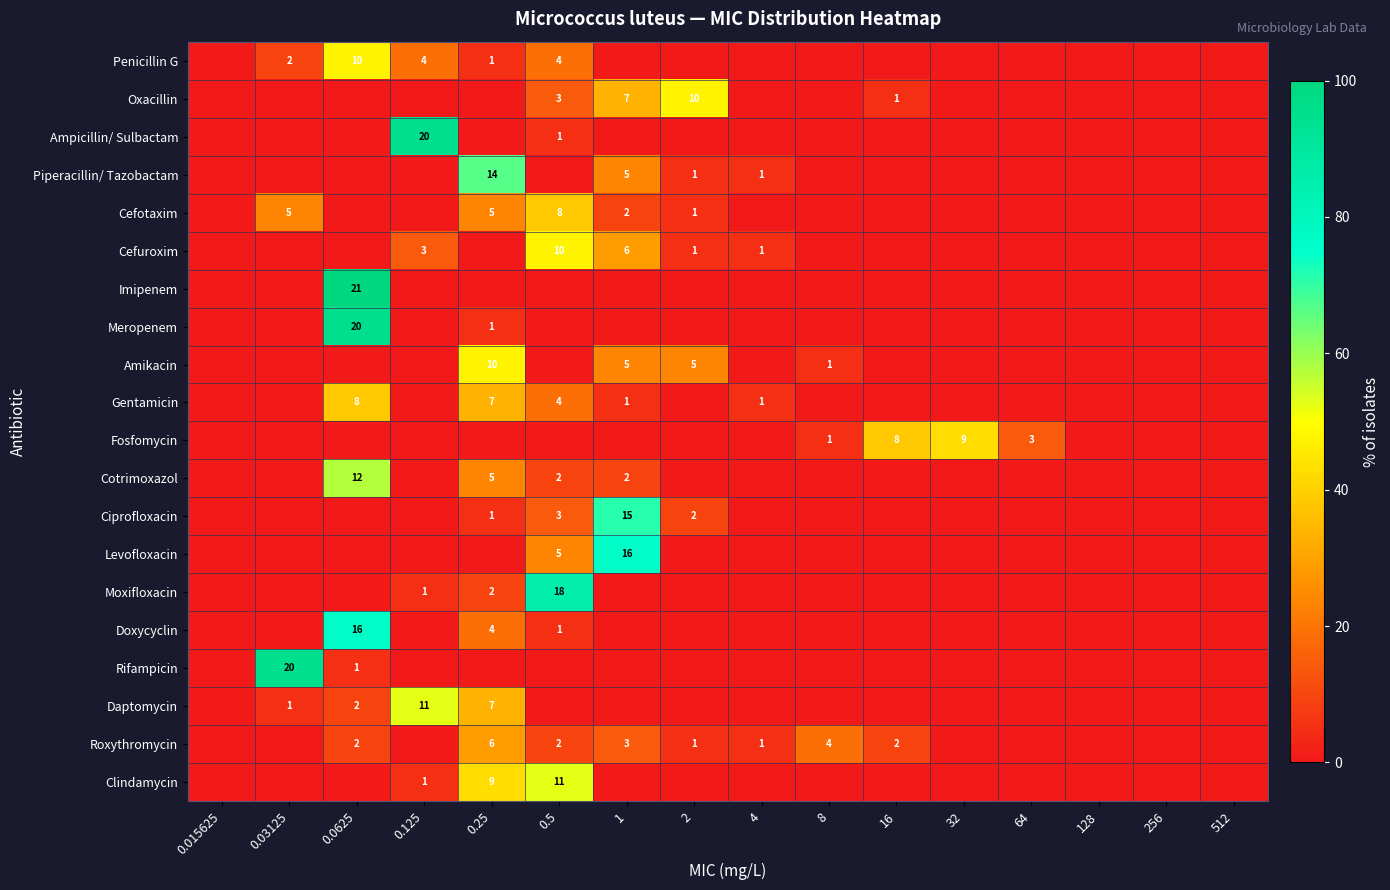

The value of Roxythromycin at 0.0625 is 1. True or false?

False